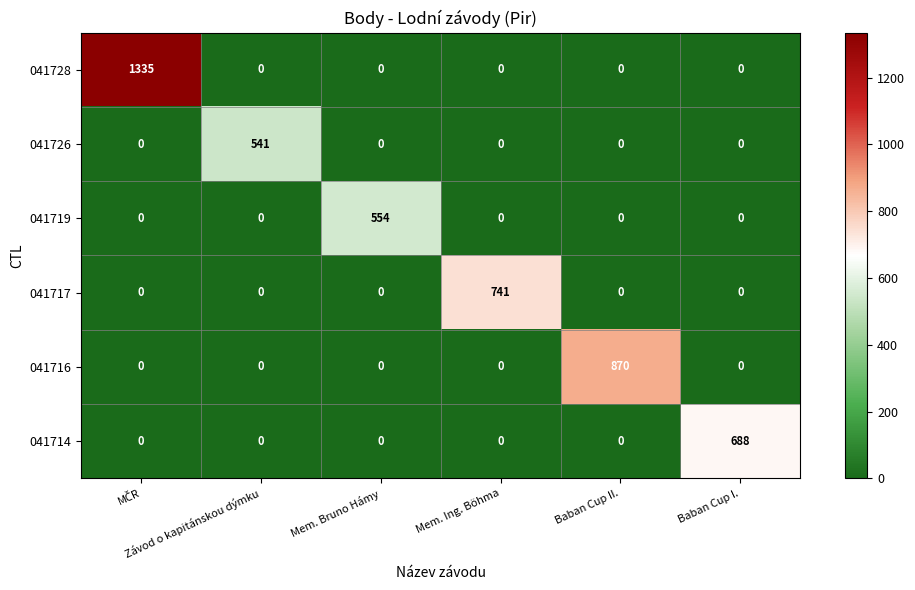

How many data points in 041714 are above 0?

1